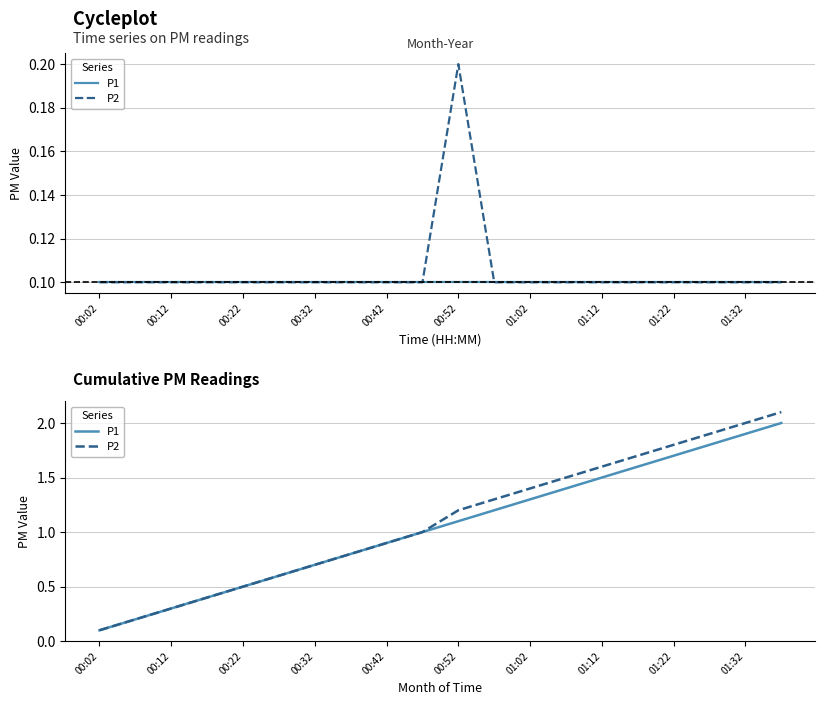

How many series are shown in this chart?

2